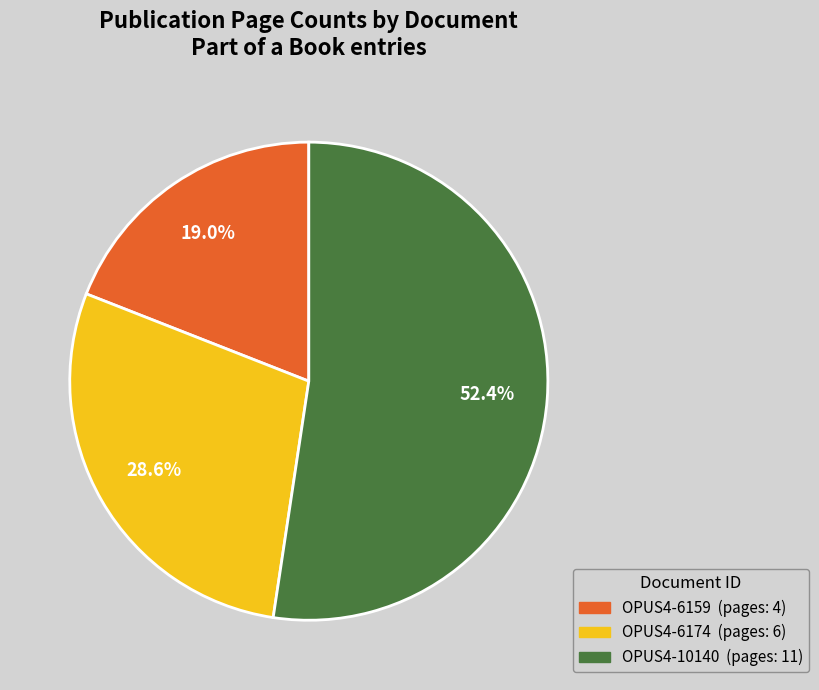

To the nearest percent, what is the difference between the largest and smallest slice percentages?

33%